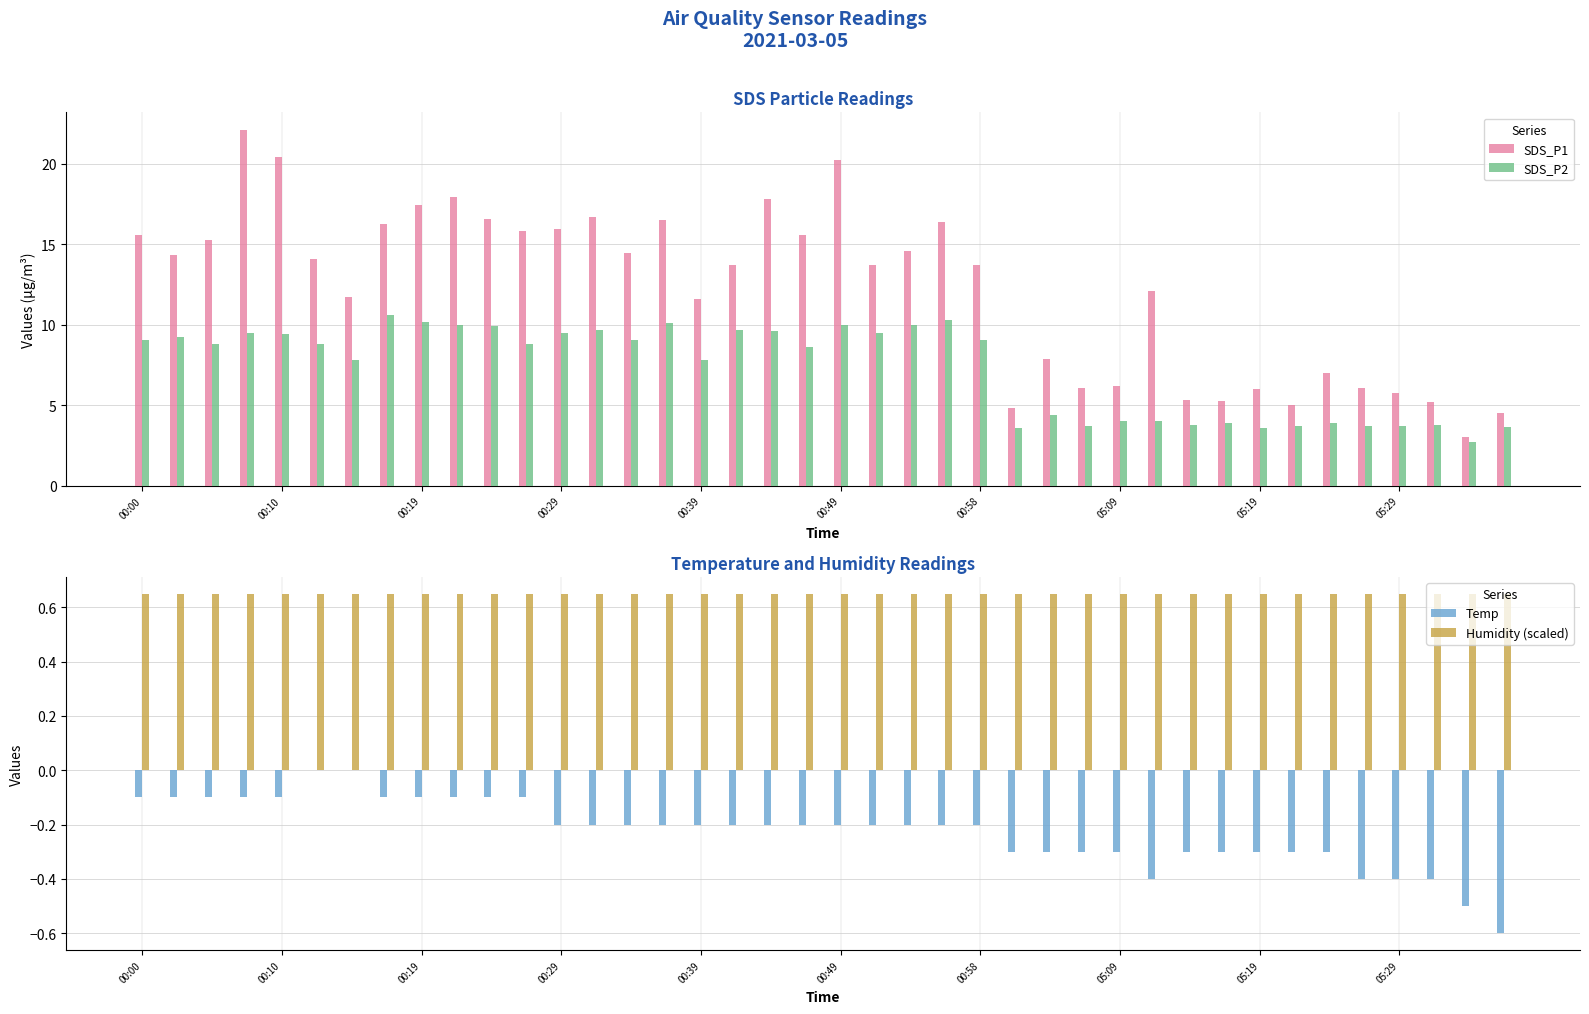

What is the average value of the SDS_P1 series?

12.2